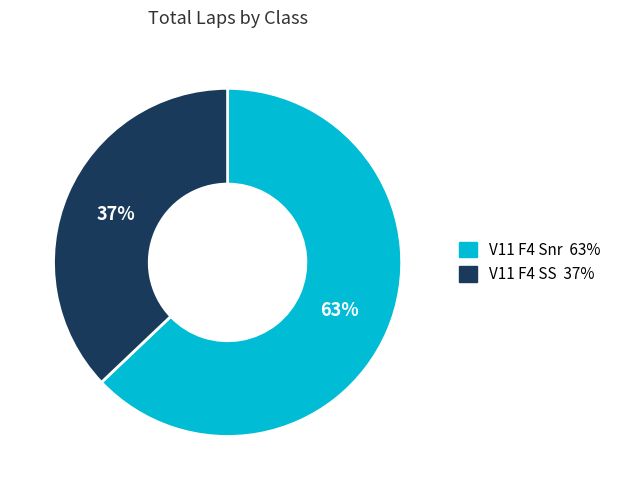

To the nearest percent, what is the combined percentage of V11 F4 SS and V11 F4 Snr?

100%